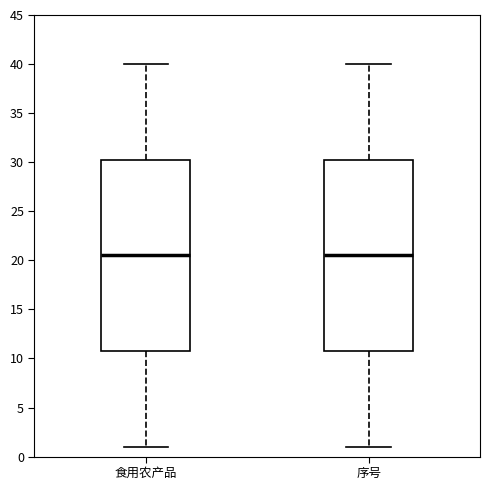

Reading left to right, read every box against the y-axis: the position of its median line, the range the box covers, and the ends of its whiskers. The values are not printed on the chart, so give them approximately, as read against the axis.

食用农产品: median 20.5, box 11.0 to 30.5, whiskers 1.0 to 40.0
序号: median 20.5, box 11.0 to 30.5, whiskers 1.0 to 40.0